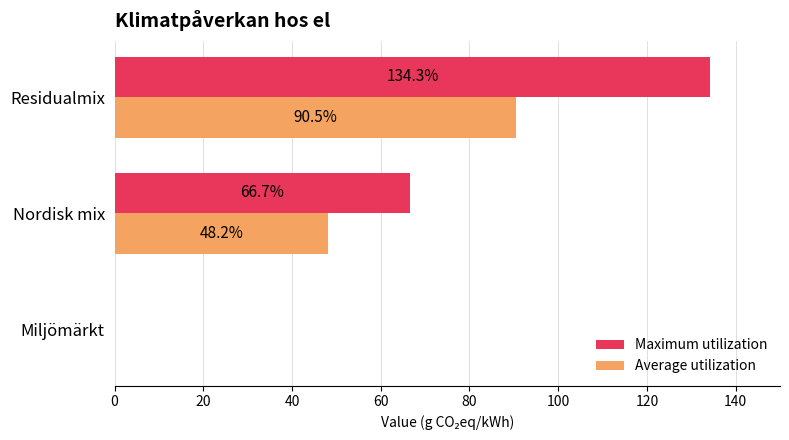

True or false: Maximum utilization has a value of 18.7 at Nordisk mix.

False